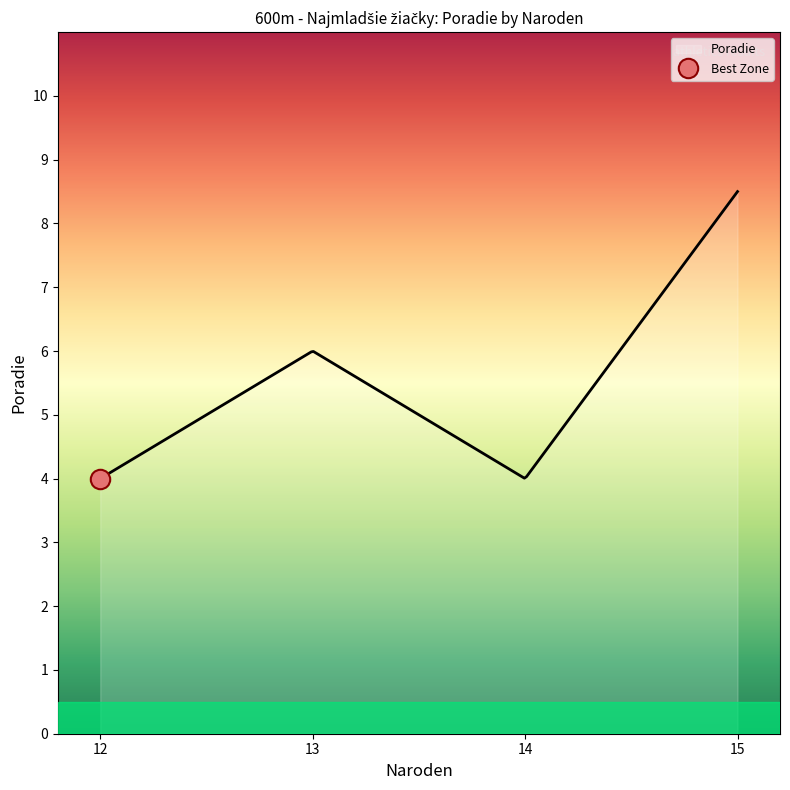

What is the minimum value for Poradie?

4.0